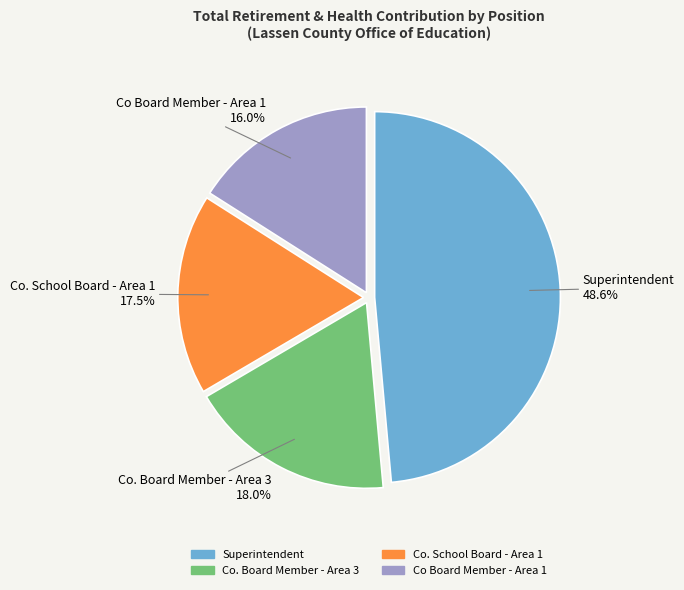

To the nearest percent, what is the average slice percentage?

25%